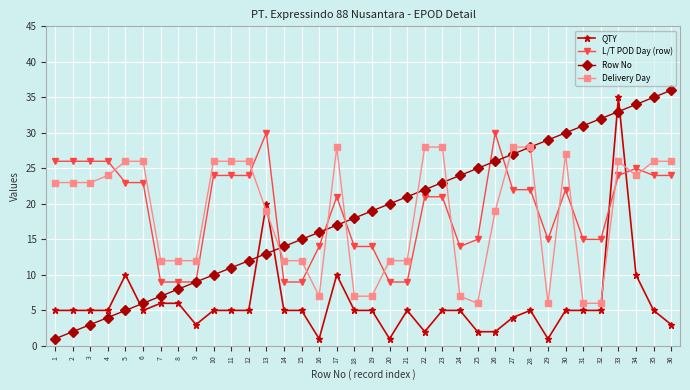

What are all the series names shown in the legend?

QTY, L/T POD Day (row), Row No, Delivery Day